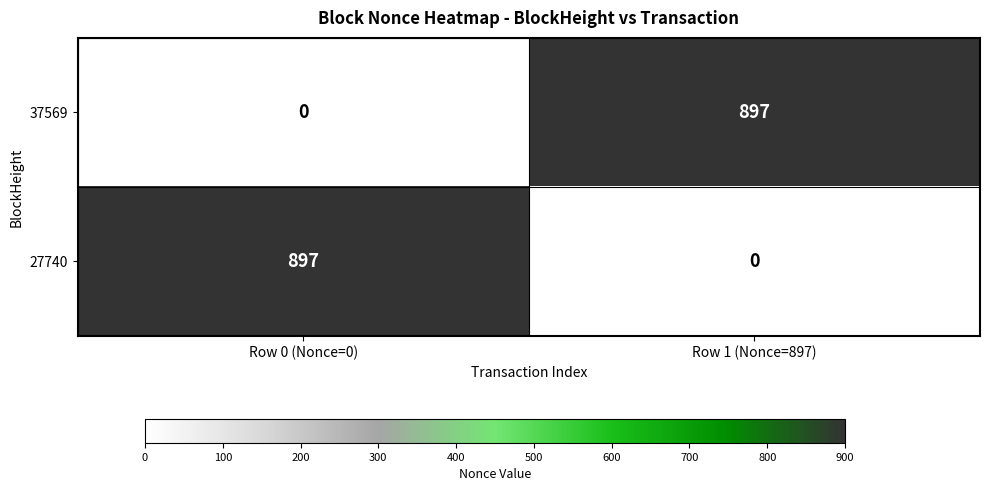

What is the difference between the maximum and minimum values in the 27740 series?

897